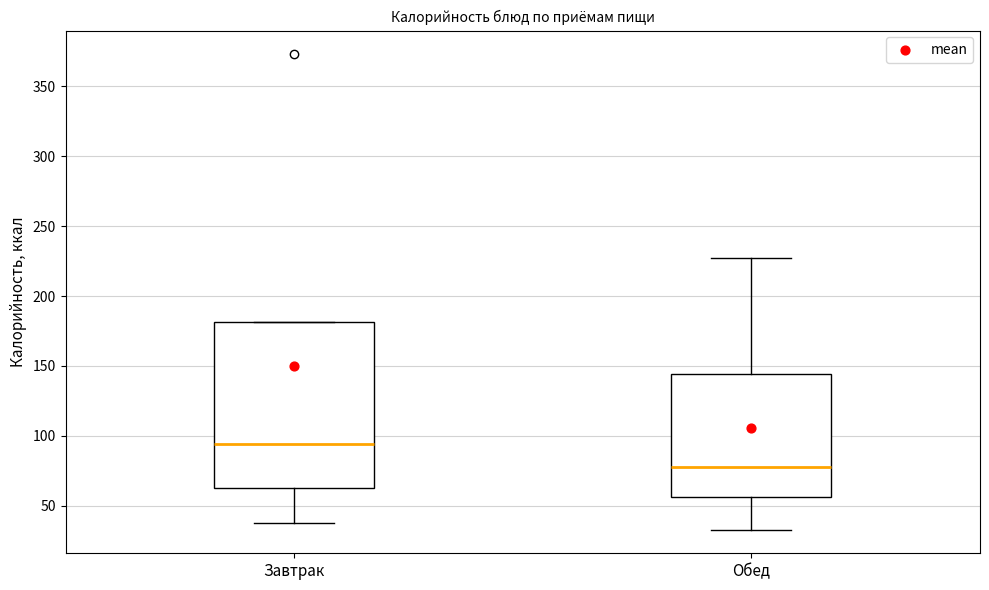

Where does the lower whisker of the box for Обед end on the y-axis? The values are not printed on the chart, so give them approximately, as read against the axis.

35